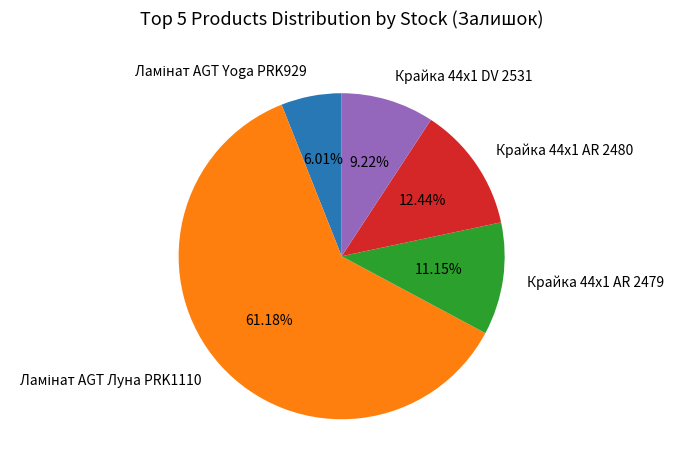

Is it true that Крайка 44x1 DV 2531 is 19% of the pie?

False